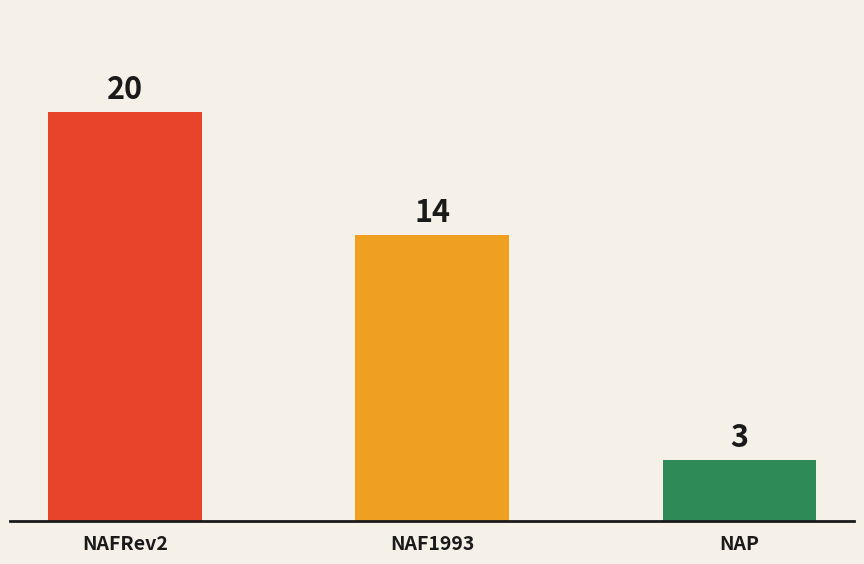

What is the sum of all values?

37